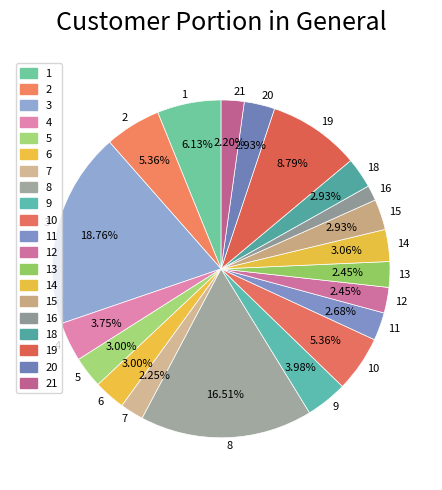

Does 14 account for over 50% of the chart?

No